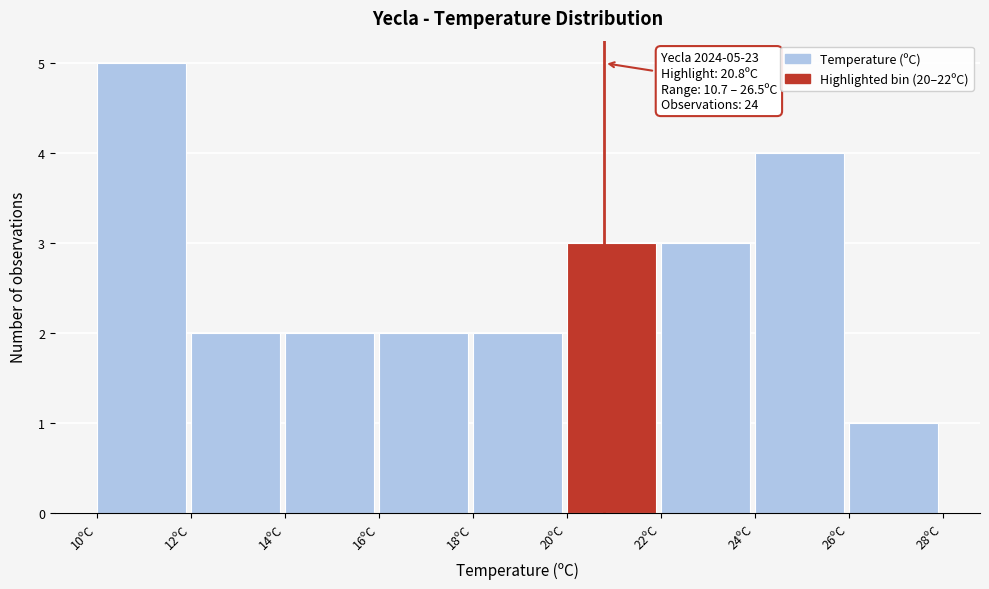

Over which range of the x-axis is the bar tallest?

10 to 12